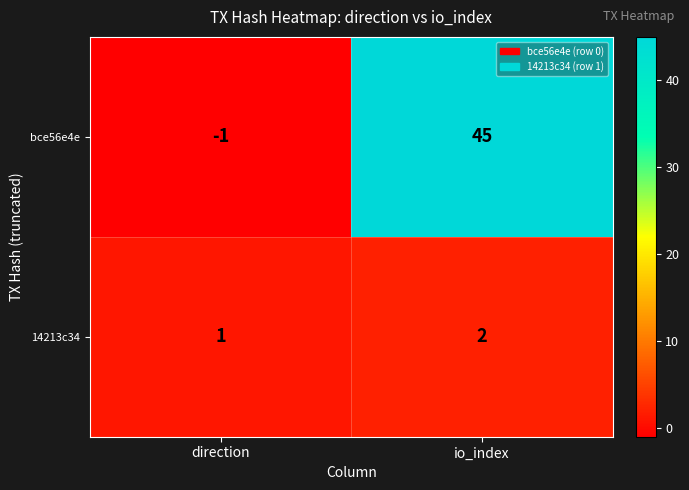

At which label does bce56e4e reach its minimum?

direction